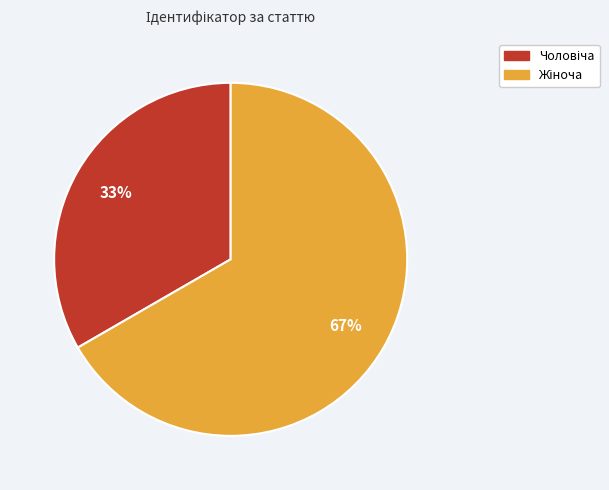

Is there a majority slice in this chart?

Yes